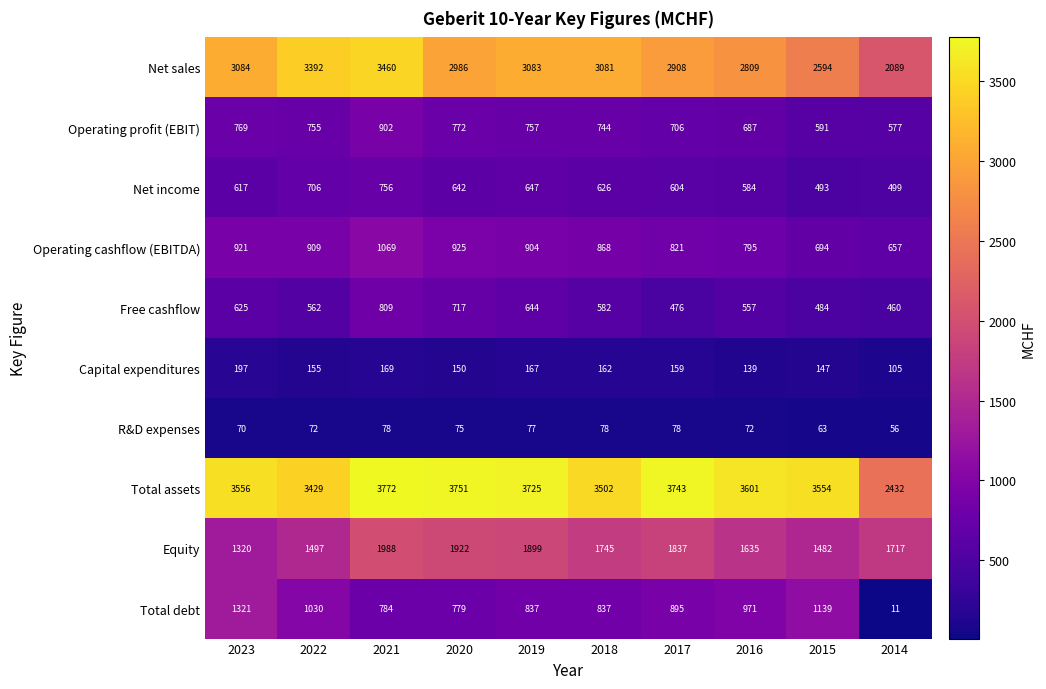

What is the average value of the Capital expenditures series?

155